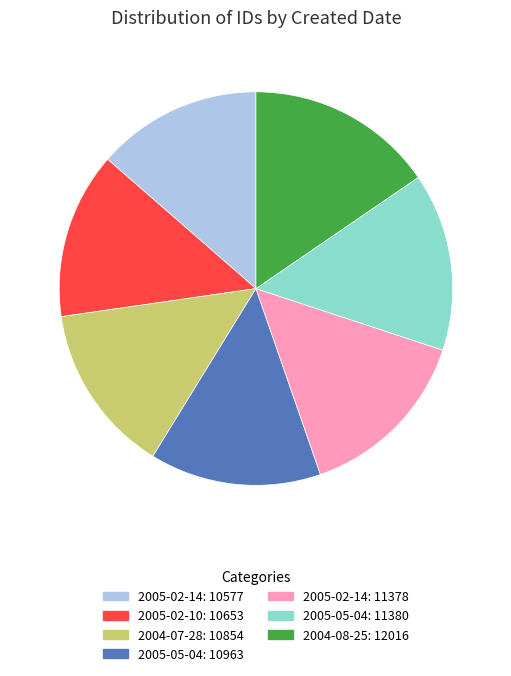

Does any single category account for the majority?

No